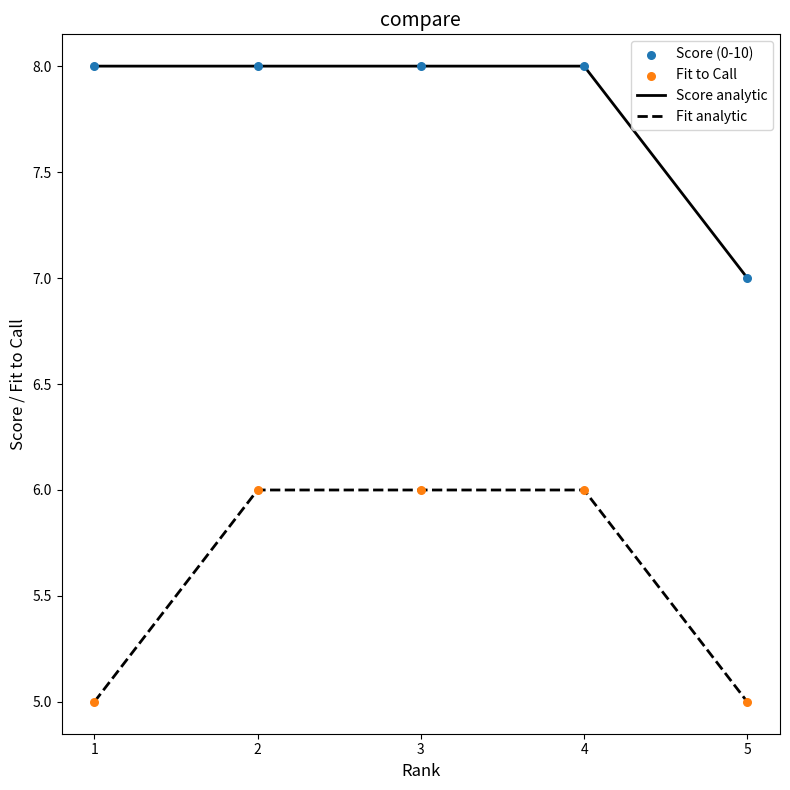

At which category is the sum across all series the highest?

2